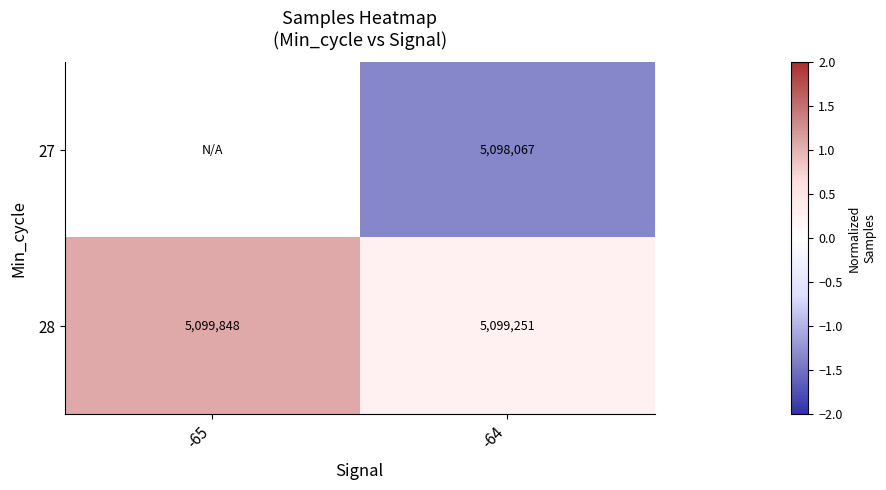

The value of 28 at -65 is 1.5. True or false?

False